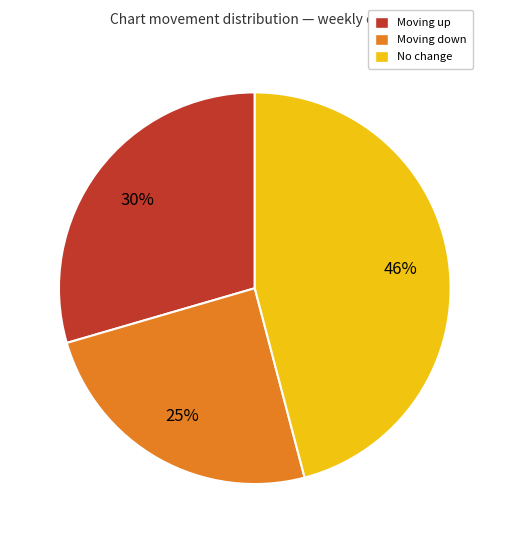

How many segments does this pie chart have?

3